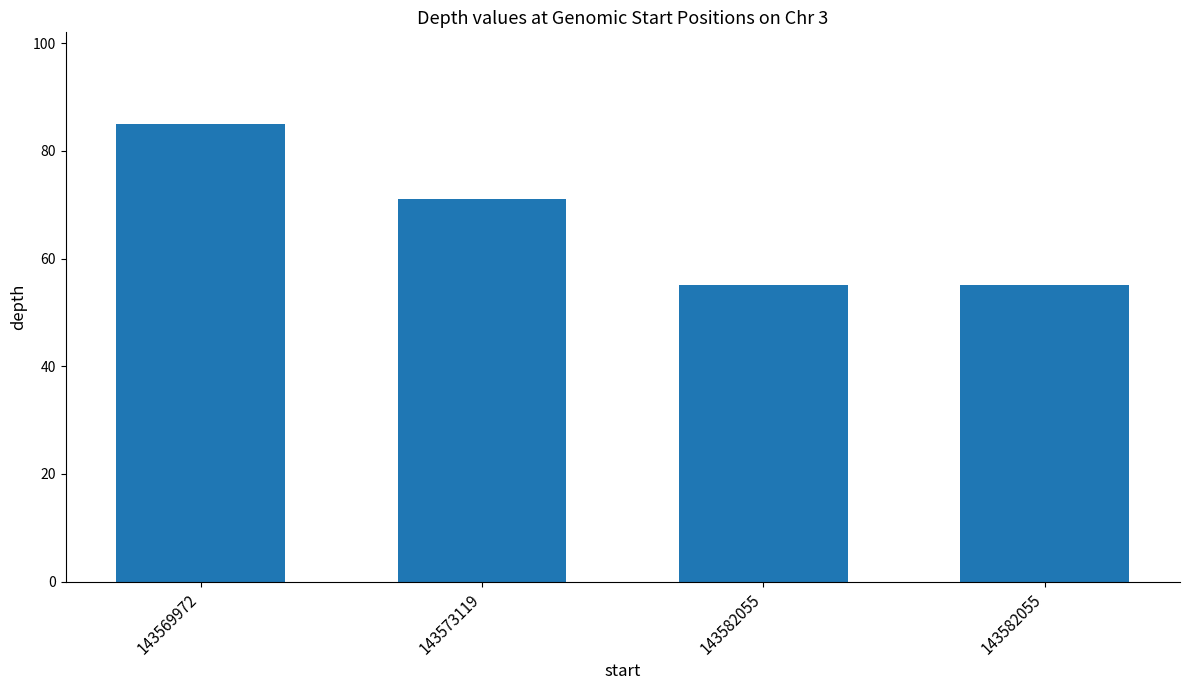

How many values are below 71?

2